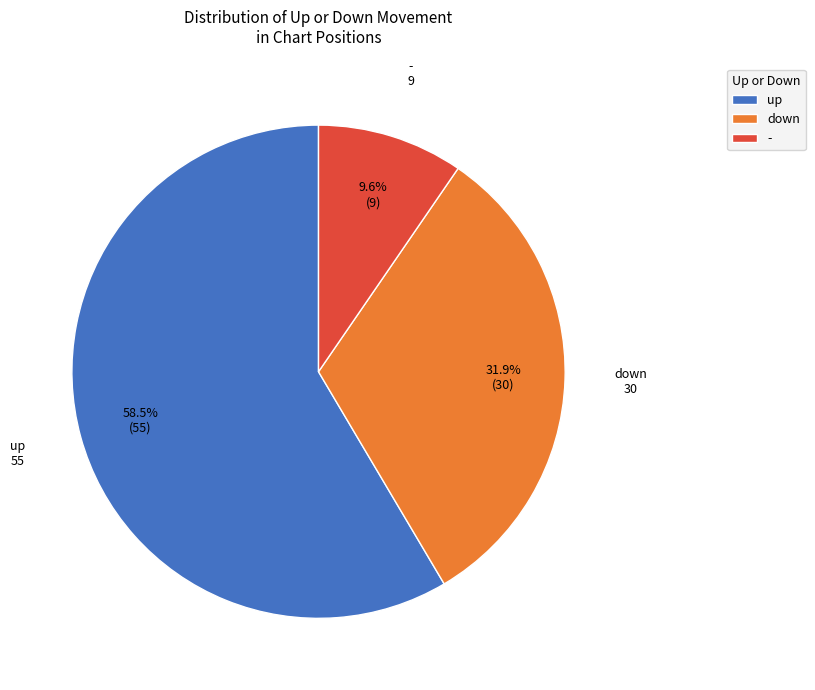

Approximately how many times larger is the value at up compared to -?

6.1